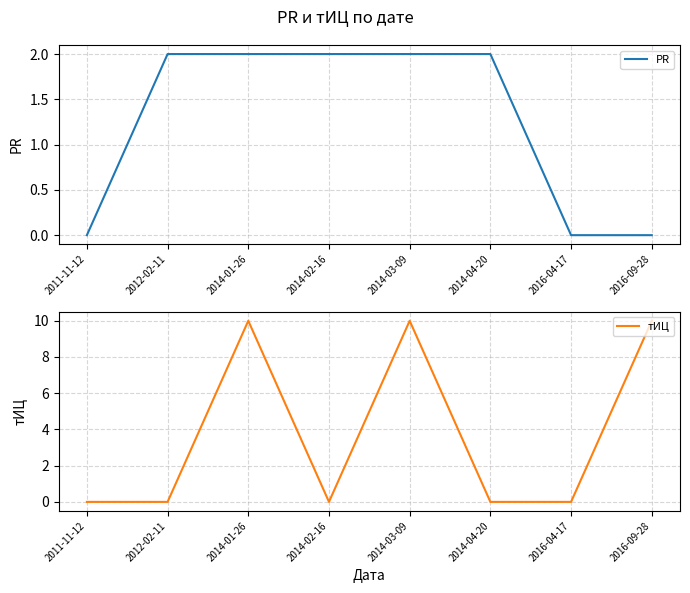

True or false: PR and тИЦ intersect in this chart.

True